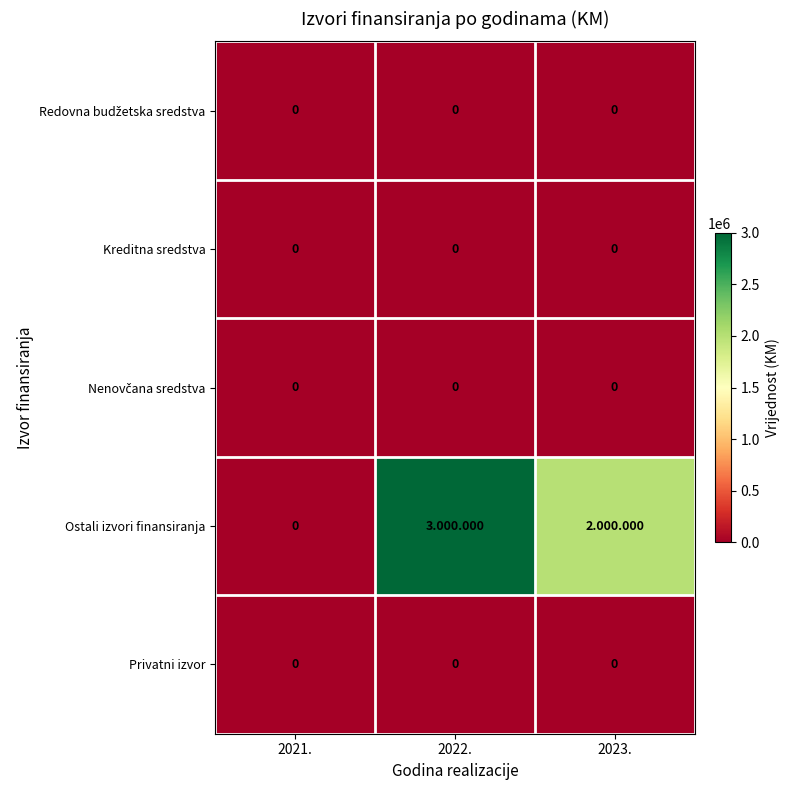

Count the number of data series in this chart.

5